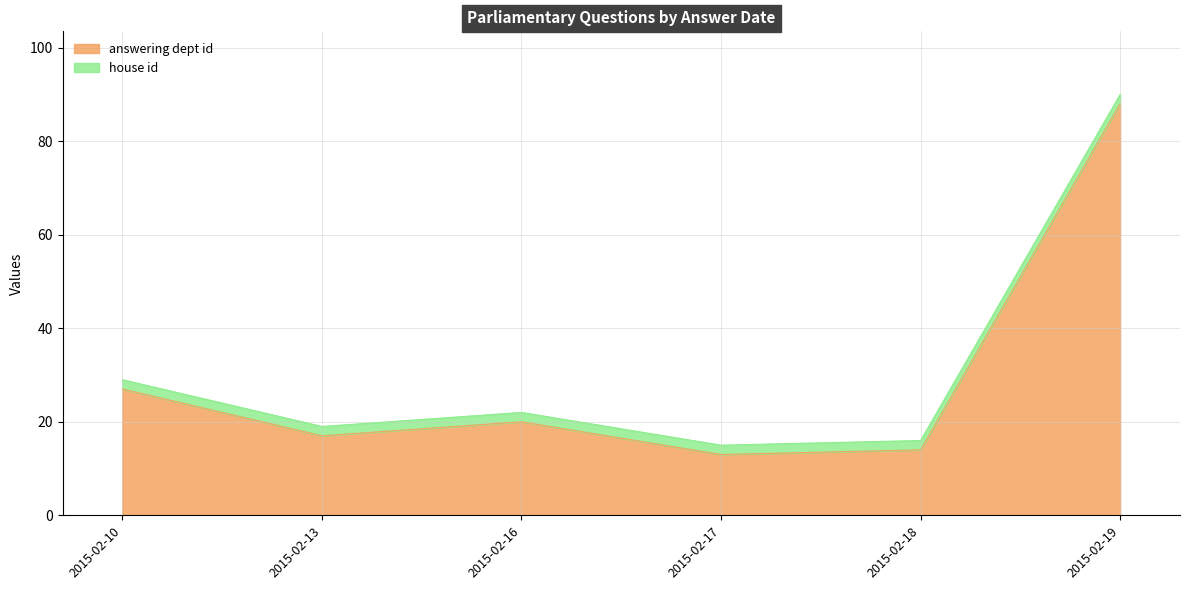

What is the maximum value shown in the chart?

88